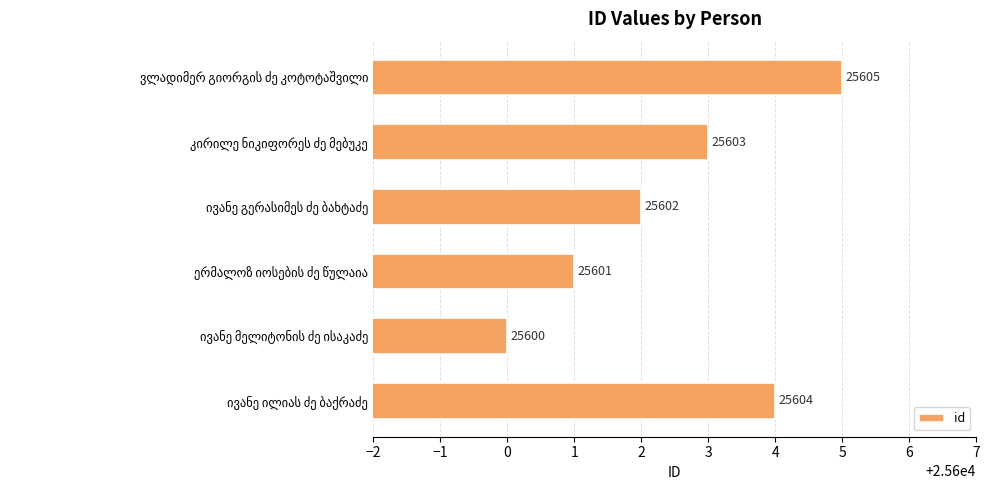

What is the maximum value shown in the chart?

25605